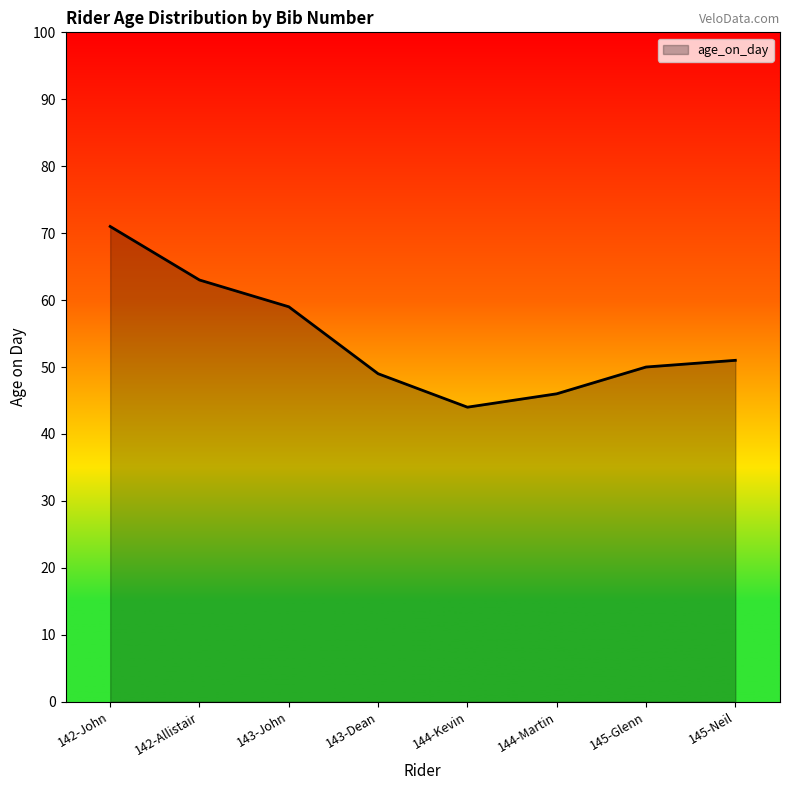

Reading right to left, list all the values displayed in this chart.

145-Neil=51	145-Glenn=50	144-Martin=46	144-Kevin=44	143-Dean=49	143-John=59	142-Allistair=63	142-John=71